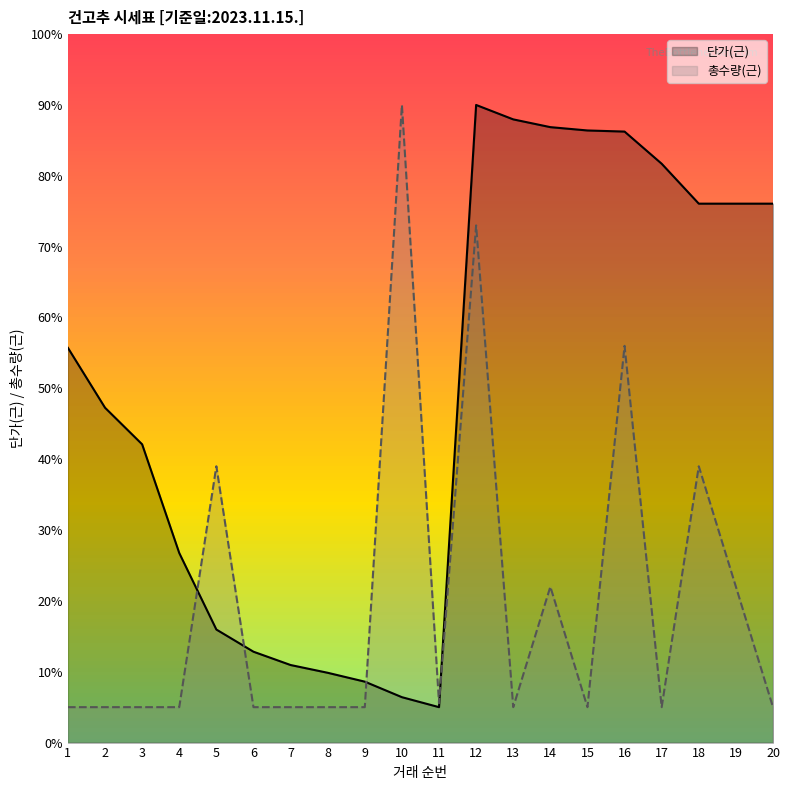

How many lines are shown in the chart?

2